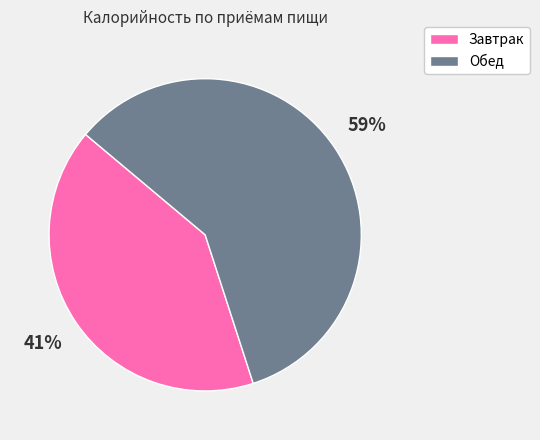

How many segments does this pie chart have?

2